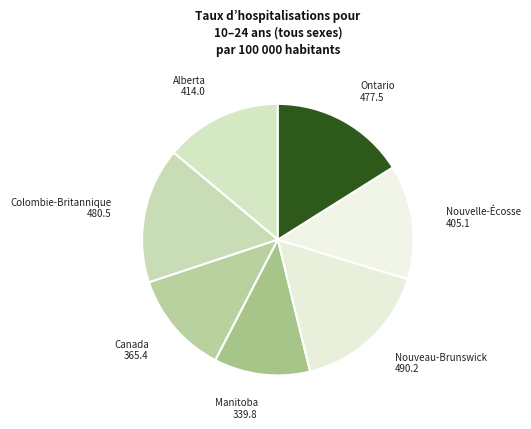

Combined, do Nouveau-Brunswick and Ontario account for over 50%?

No